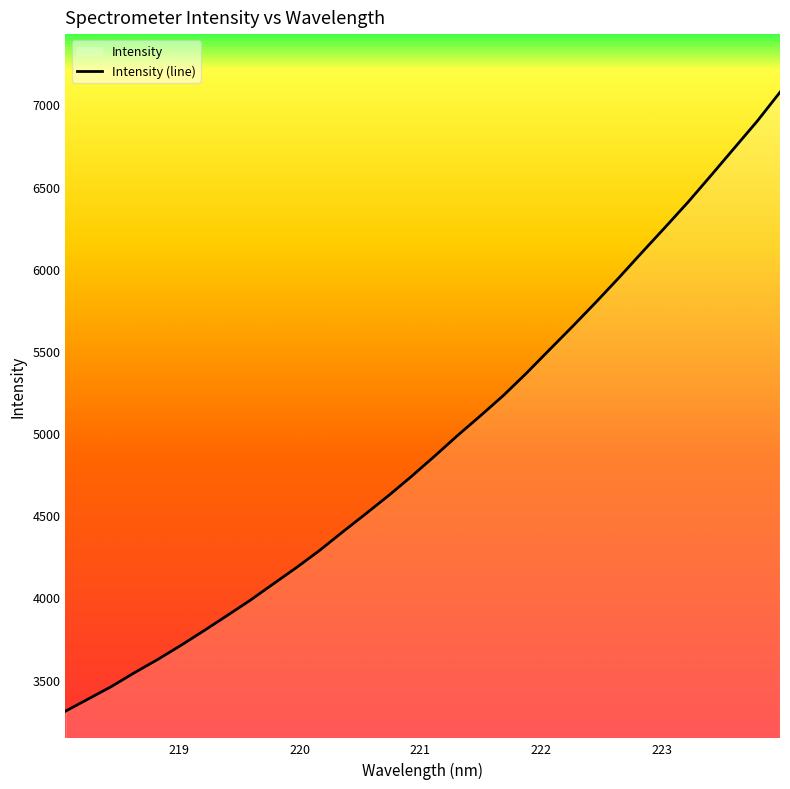

Reading left to right, transcribe all the data shown in this chart.

218.0596=3307.3	218.2508=3382.4	218.442=3457.9	218.6332=3542.3	218.8244=3622.0	219.0156=3707.4	219.2067=3796.9	219.3979=3888.6	219.589=3981.5	219.7801=4080.9	219.9712=4180.0	220.1623=4283.8	220.3533=4396.3	220.5444=4506.6	220.7354=4618.3	220.9264=4736.1	221.1174=4858.8	221.3083=4984.9	221.4993=5105.9	221.6902=5229.9	221.8812=5365.8	222.0721=5508.5	222.263=5650.1	222.4538=5795.4	222.6447=5944.6	222.8355=6098.6	223.0264=6250.5	223.2172=6404.4	223.408=6567.1	223.5987=6731.9	223.7895=6896.6	223.9802=7074.3